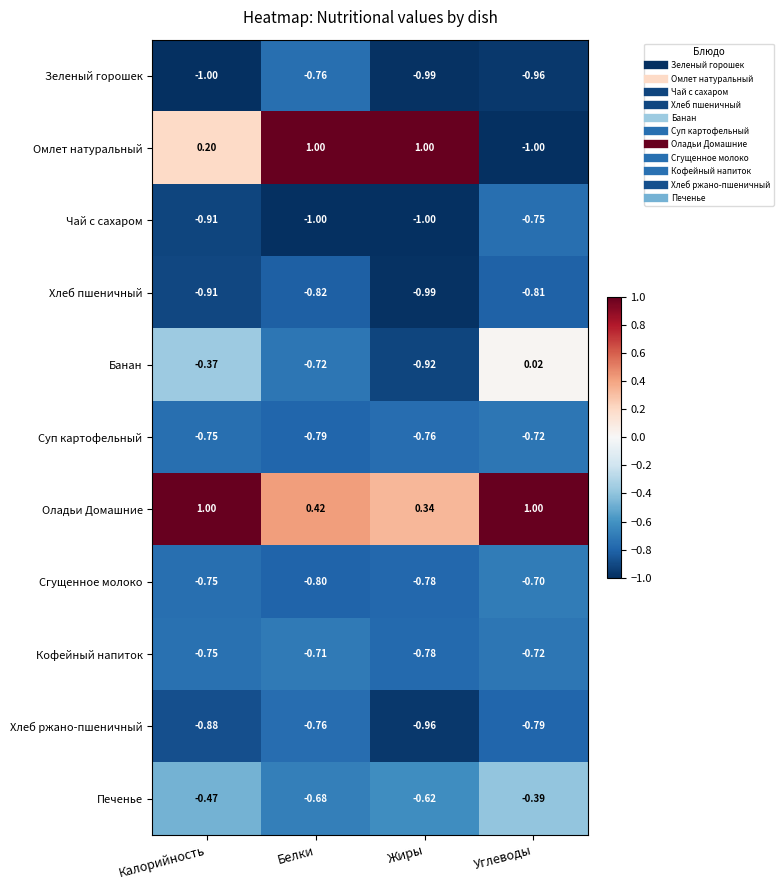

List the labels in order of Печенье value, smallest first.

Белки, Жиры, Калорийность, Углеводы